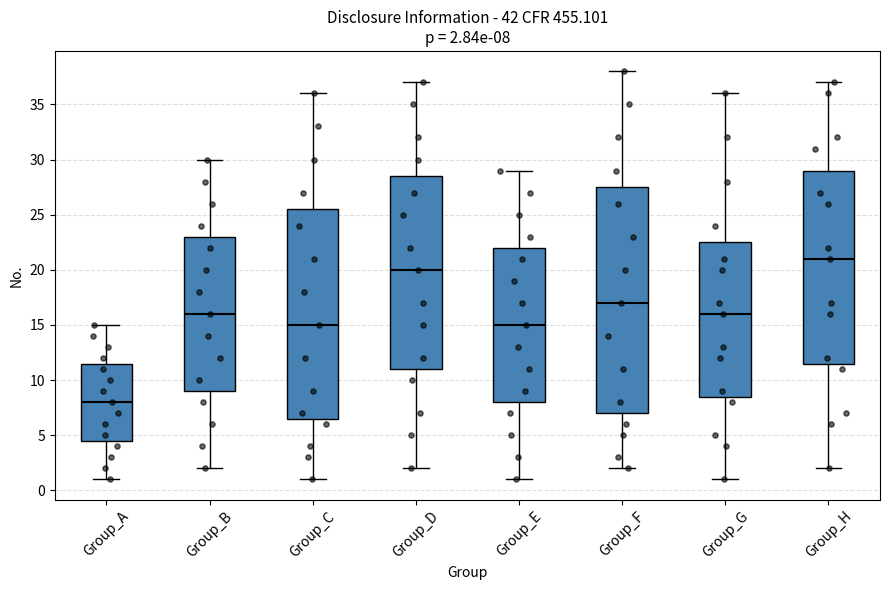

Which box has the lowest median line?

Group_A